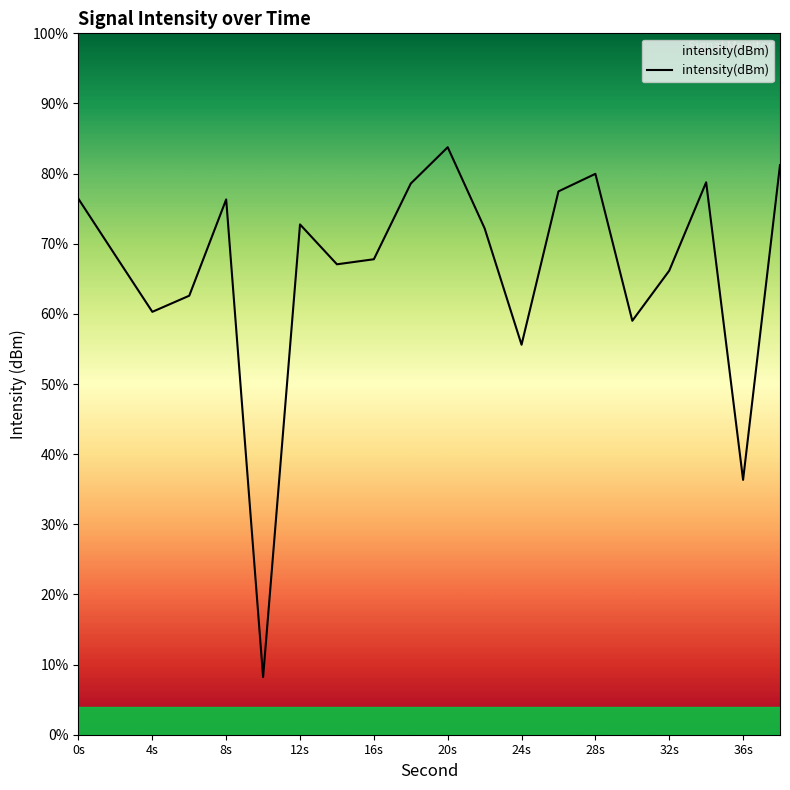

Where is the first local minimum?

4s